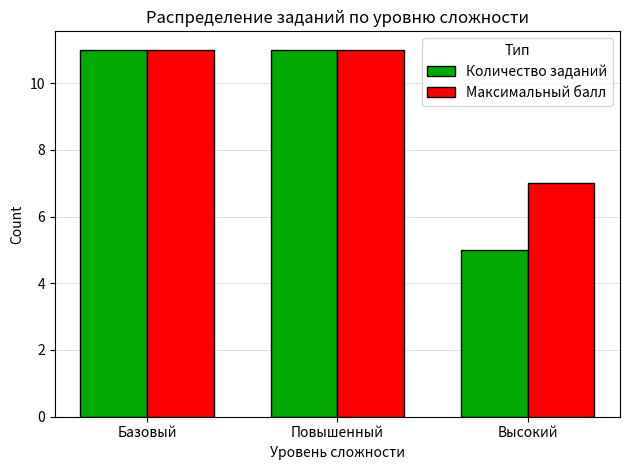

What is the total value across all series at Высокий?

12